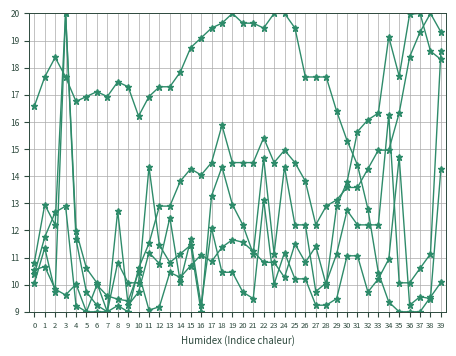

Is this an area chart (filled region under the line)?

No